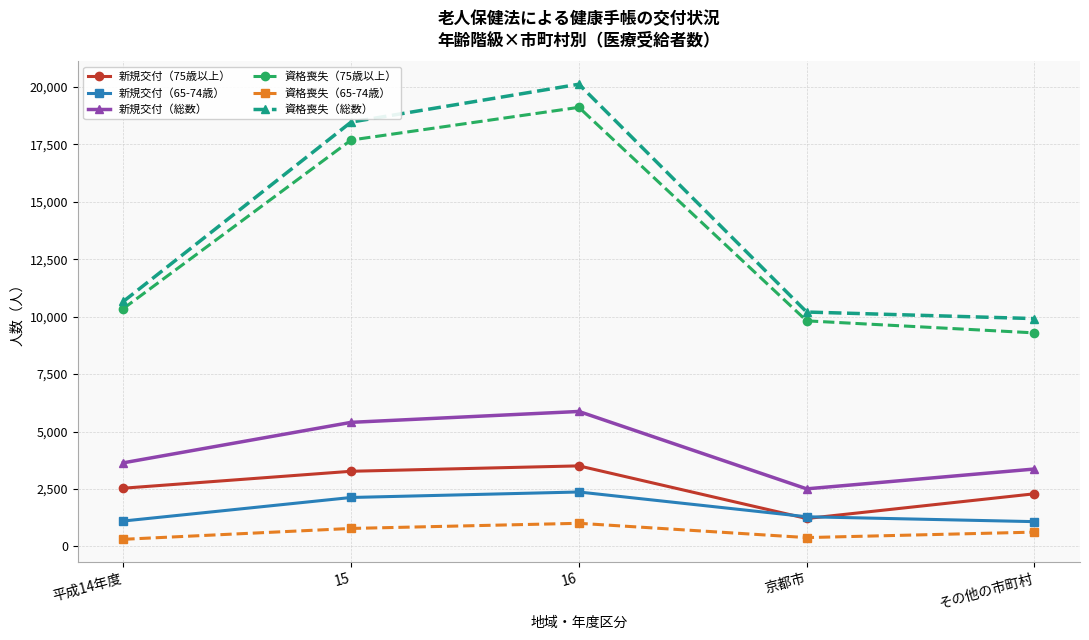

What is the sum of all 資格喪失（総数） values?

69382